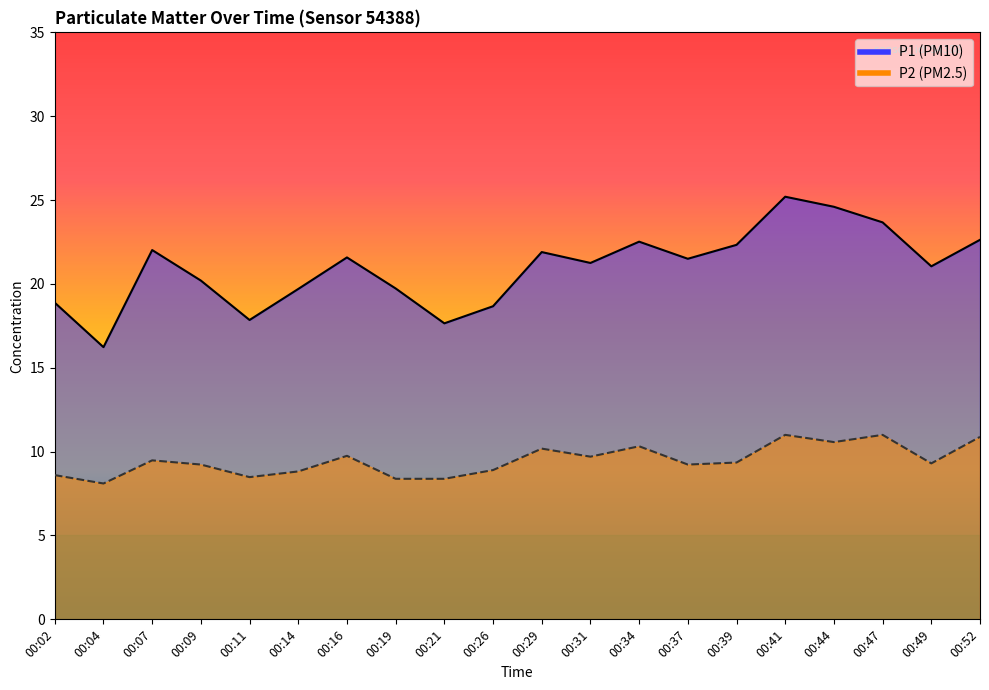

Reading left to right, transcribe all the data shown in this chart.

P1: 00:02=18.9	00:04=16.2	00:07=22.0	00:09=20.2	00:11=17.9	00:14=19.7	00:16=21.6	00:19=19.7	00:21=17.6	00:26=18.7	00:29=21.9	00:31=21.2	00:34=22.5	00:37=21.5	00:39=22.3	00:41=25.2	00:44=24.6	00:47=23.7	00:49=21.1	00:52=22.6
P2: 00:02=8.6	00:04=8.1	00:07=9.5	00:09=9.2	00:11=8.5	00:14=8.8	00:16=9.8	00:19=8.4	00:21=8.4	00:26=8.9	00:29=10.2	00:31=9.7	00:34=10.3	00:37=9.2	00:39=9.3	00:41=11.0	00:44=10.6	00:47=11.0	00:49=9.3	00:52=10.9